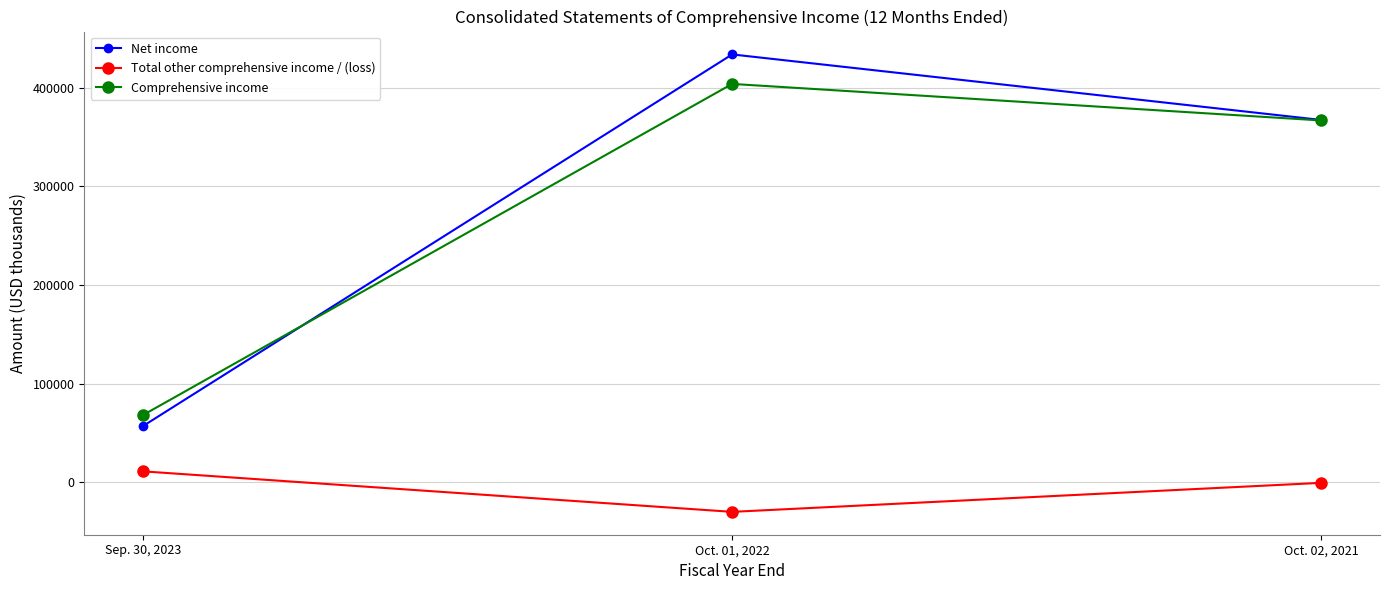

What is the total value across all series at Sep. 30, 2023?

136572